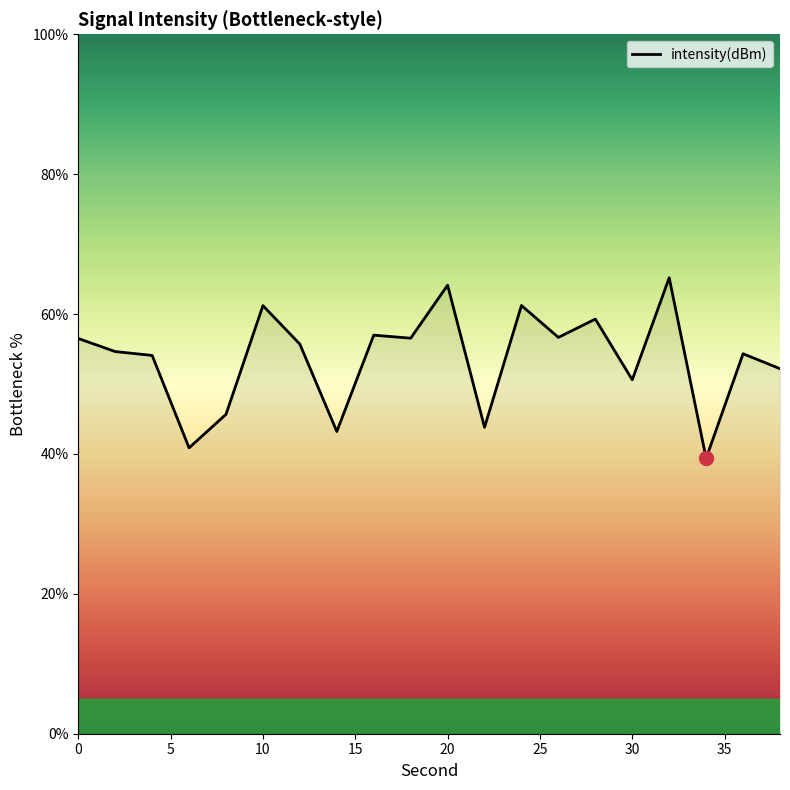

What is the minimum value shown in the chart?

39.4